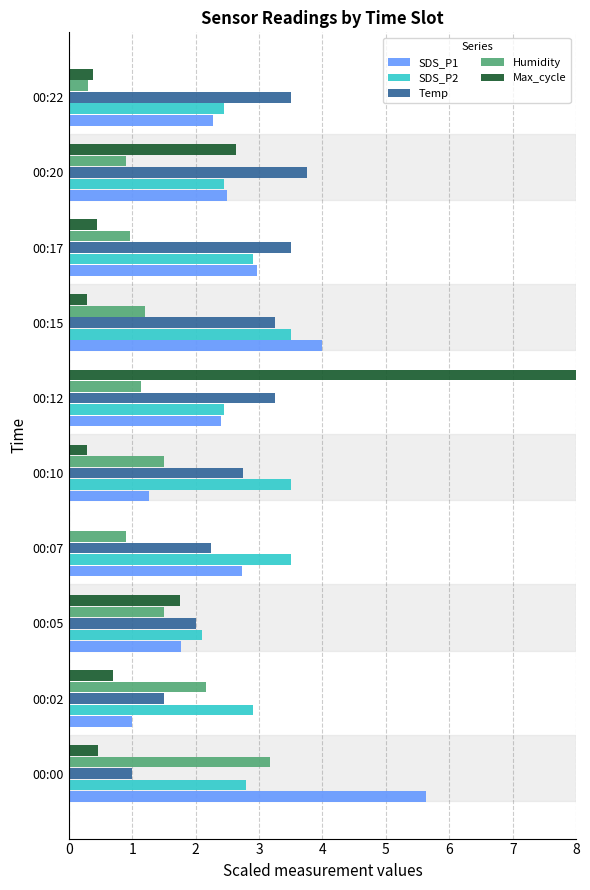

The value of Temp at 00:10 is 2.8. True or false?

True